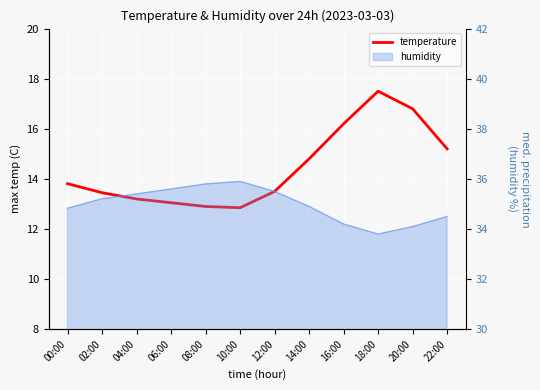

Between 08:00 and 20:00, which is larger?

20:00